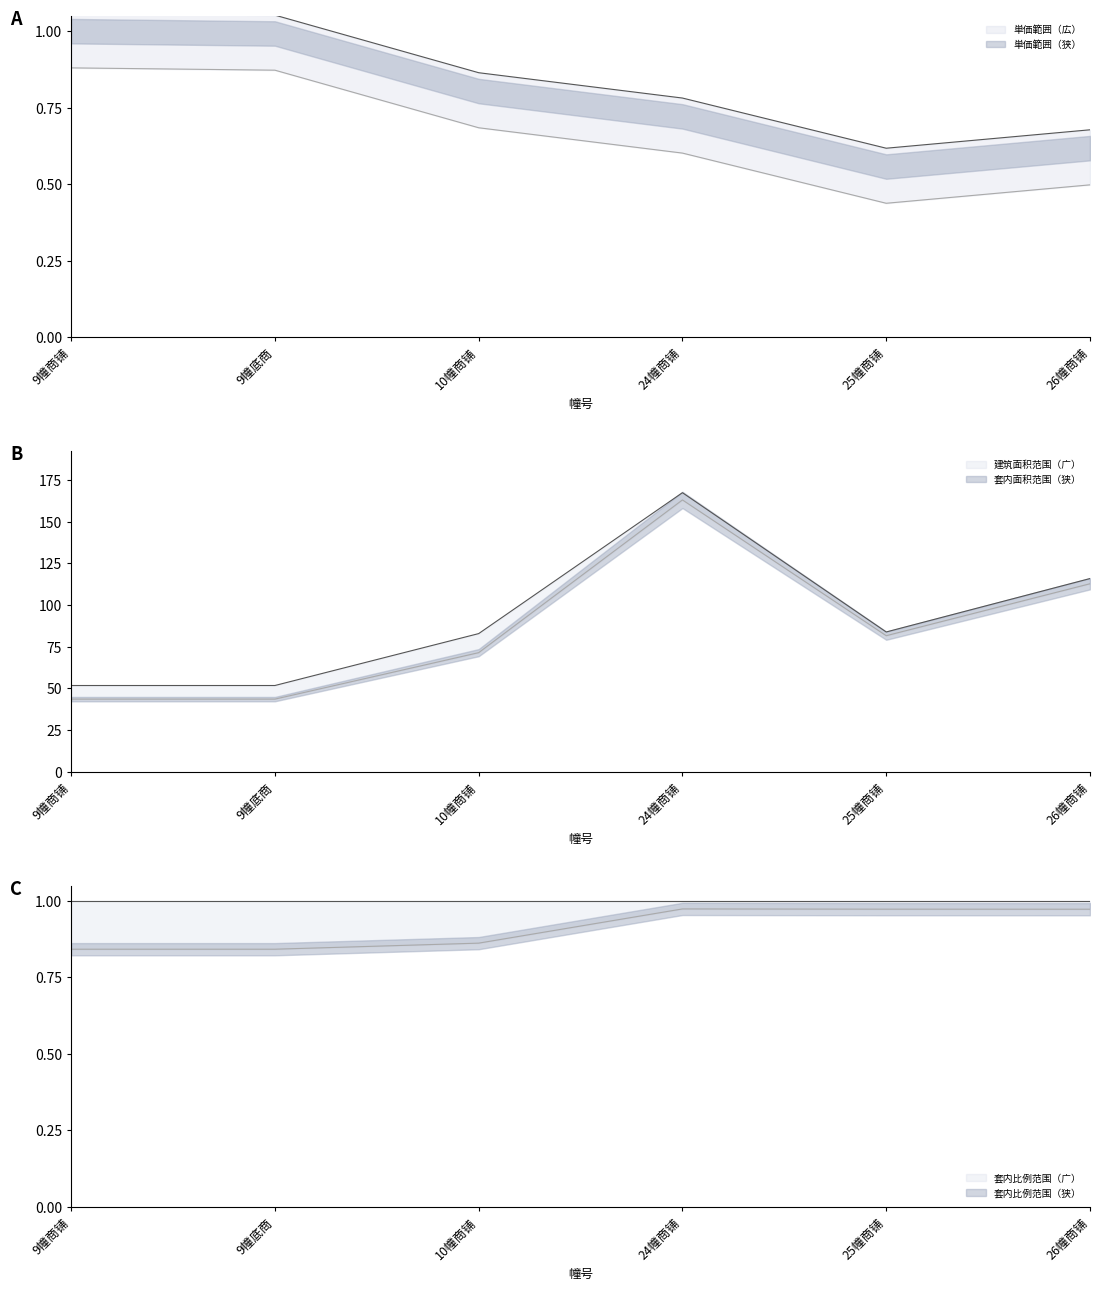

Reading left to right, what are all the values shown in this chart?

销售单价（元/㎡）: 1.1	1.1	0.9	0.8	0.6	0.7
建筑面积（㎡）: 51.8	51.8	82.9	167.3	83.8	115.8
套内建筑面（㎡）: 43.6	43.6	71.4	162.9	81.6	112.7